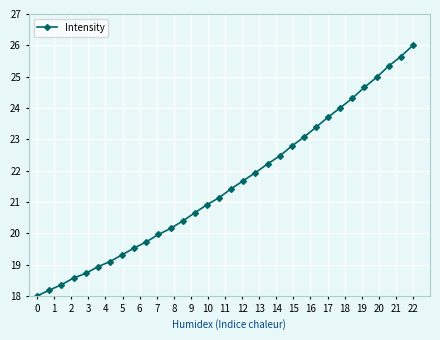

How many lines are shown in the chart?

1